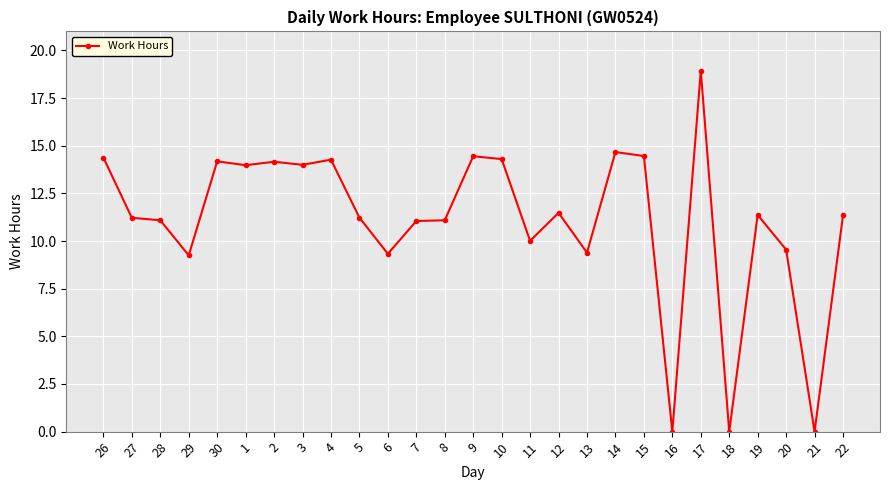

At which category does the chart reach its peak across all series?

17